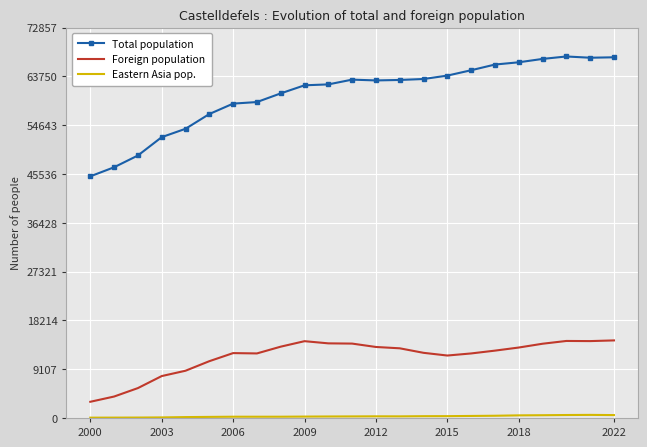

How many values in the Foreign population series are below 12567?

11